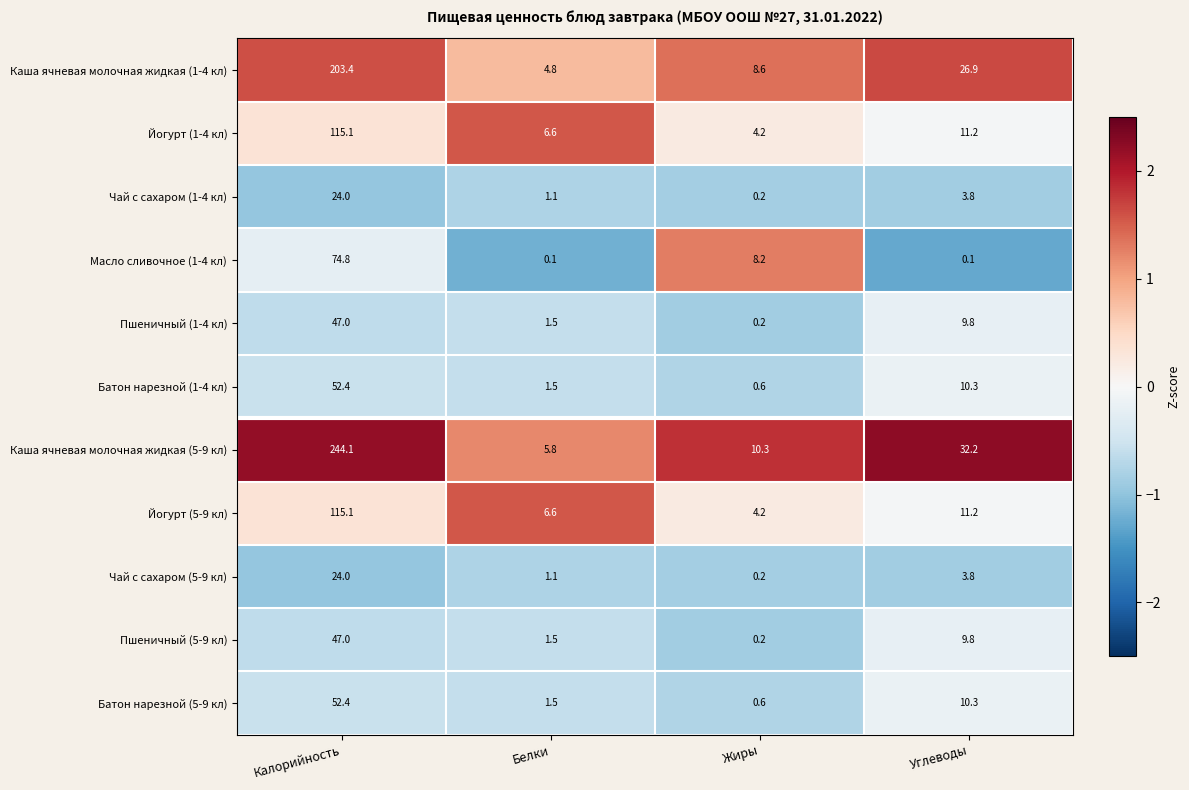

What is the minimum value for Батон нарезной (1-4 кл)?

0.6